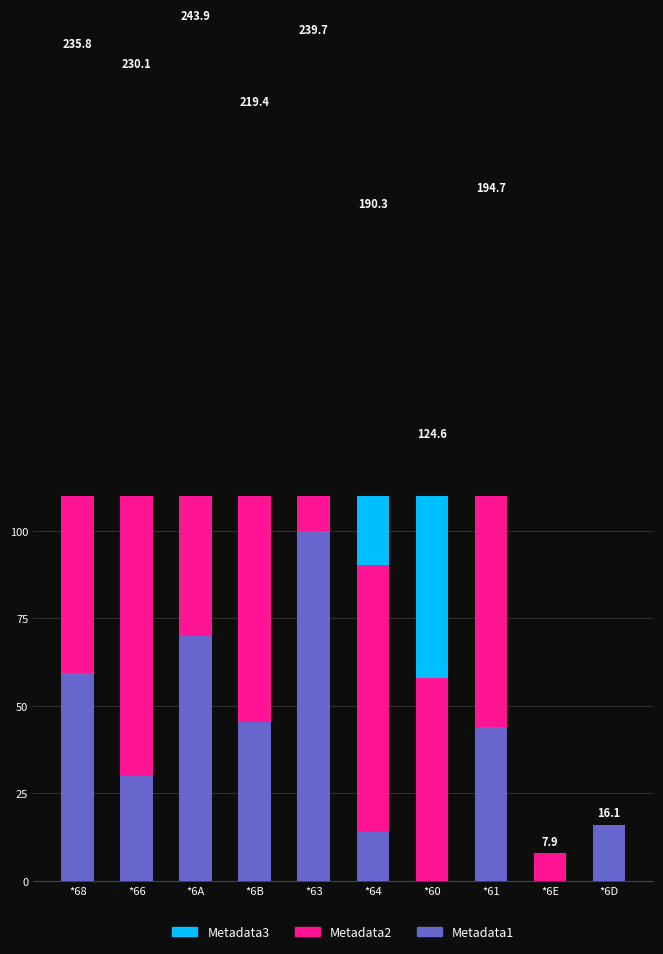

What is the difference between the Metadata2 values at *63 and *60?

7.9